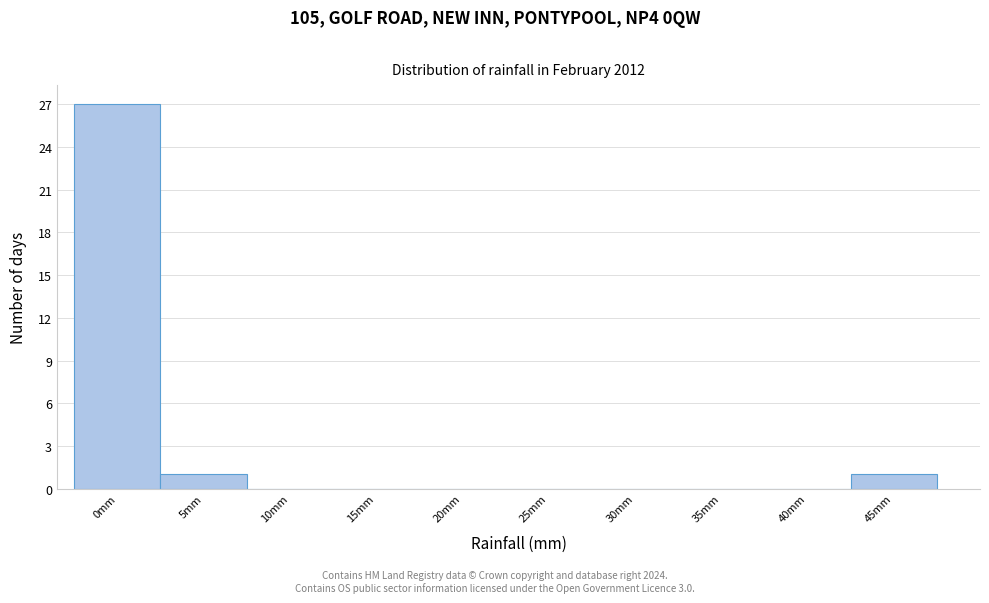

Reading left to right, extract all data points from this chart.

0mm=27	5mm=1	10mm=0	15mm=0	20mm=0	25mm=0	30mm=0	35mm=0	40mm=0	45mm=1